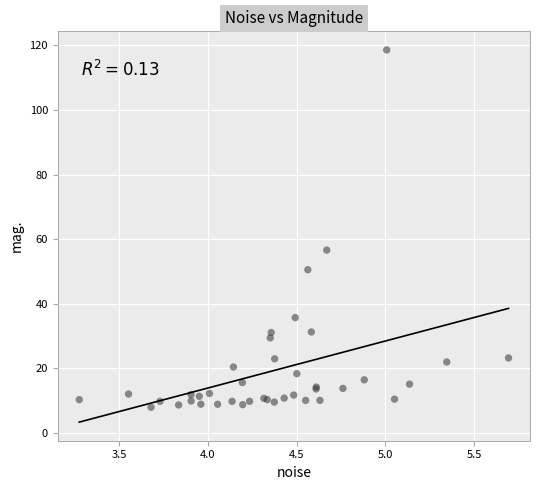

What Y value in the scatter plot is closest to 63?

56.6